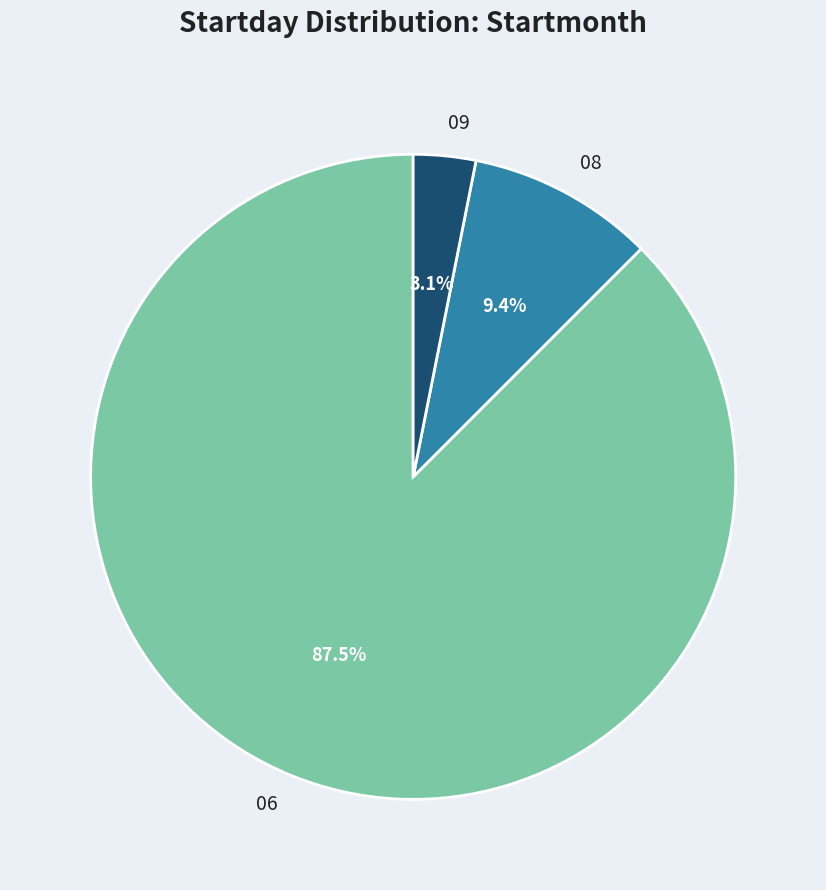

Is there a majority slice in this chart?

Yes